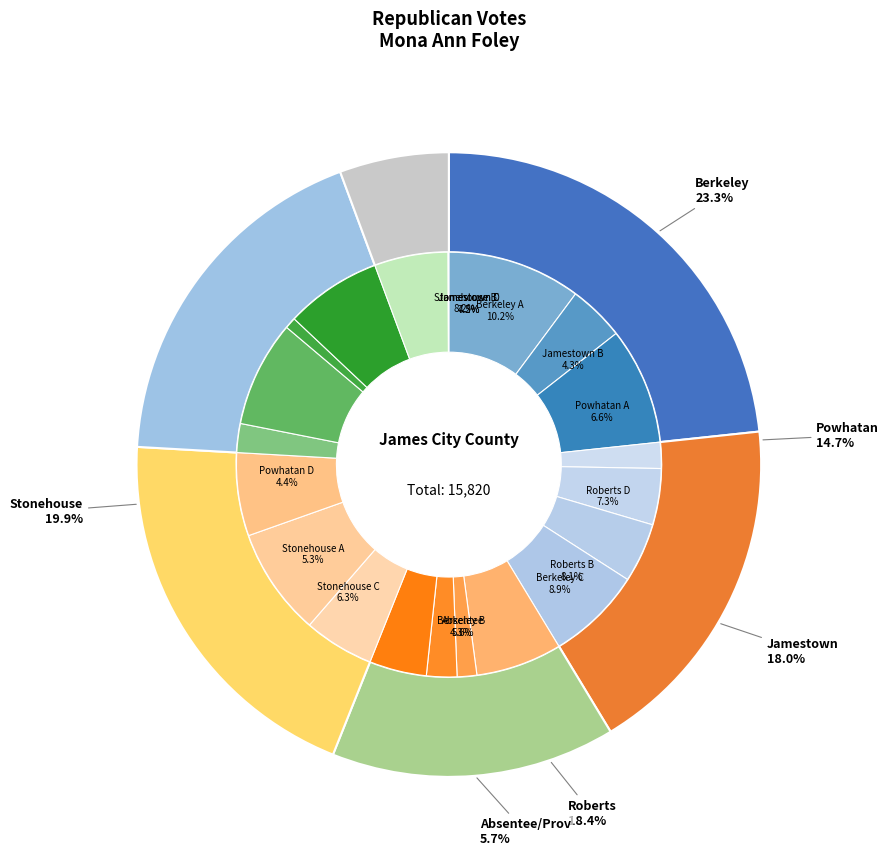

Which category has the smallest portion of the pie?

Provisional